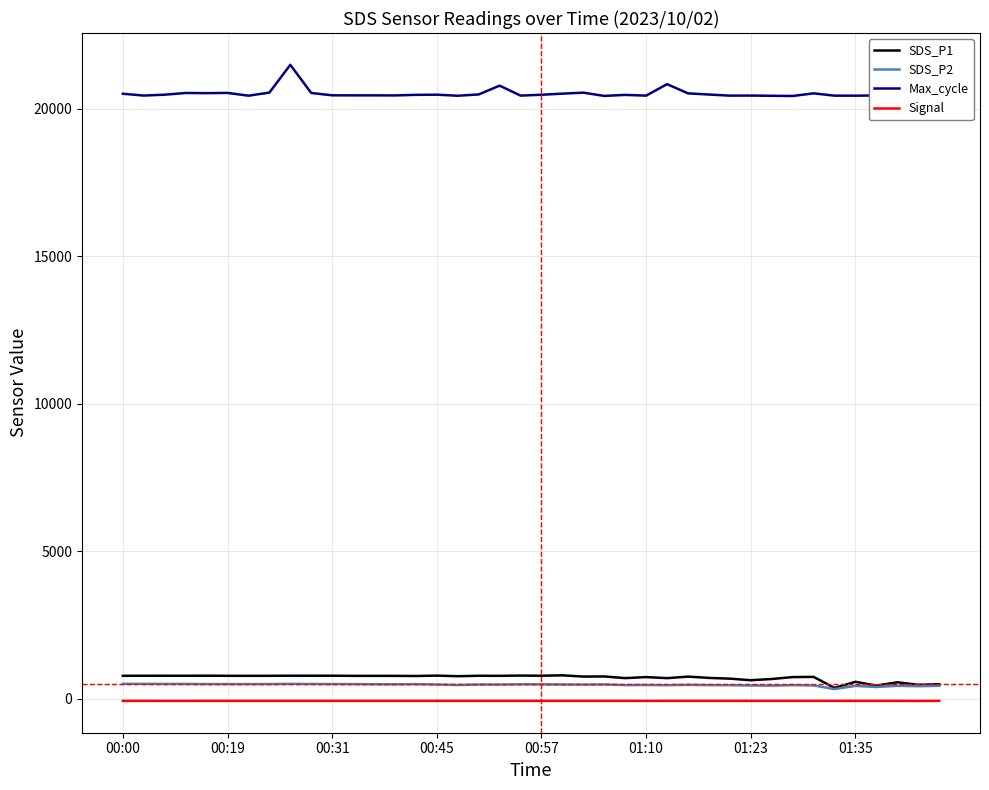

What is the maximum value shown in the chart?

21489.0